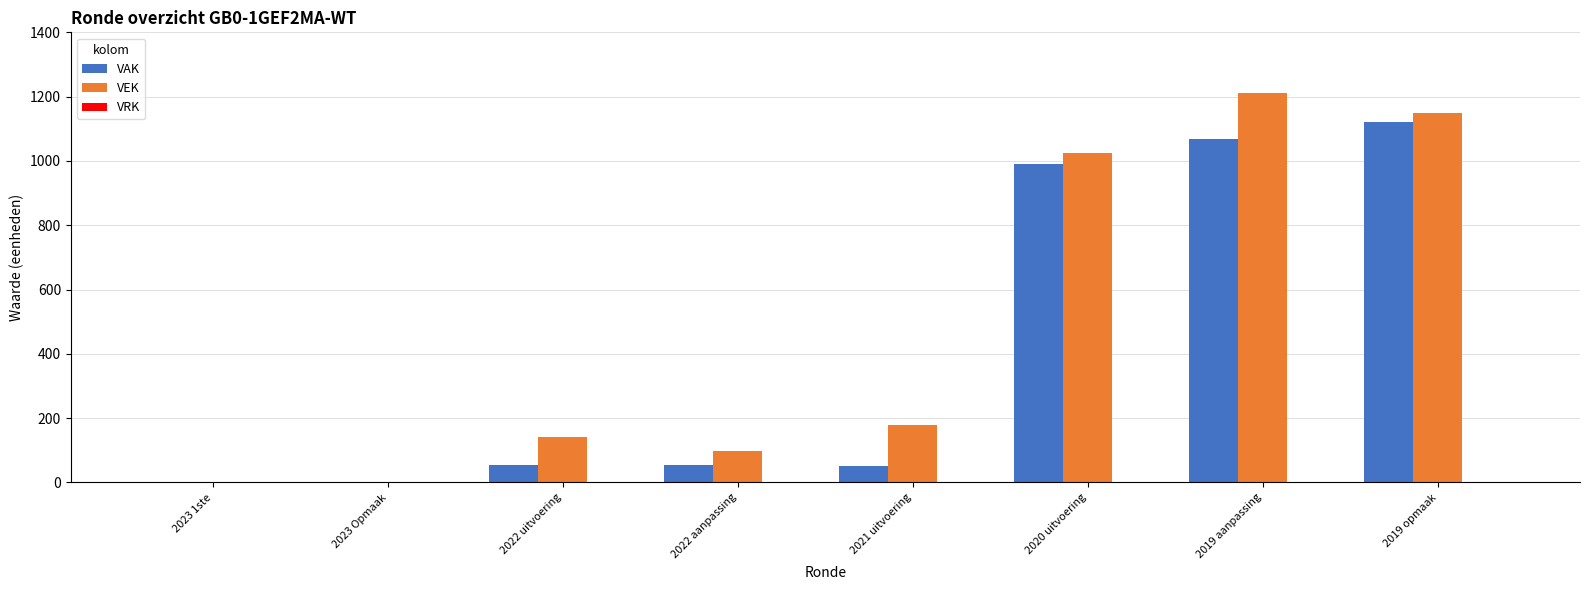

Between 2023 Opmaak and 2022 aanpassing, which series saw the biggest shift?

VEK